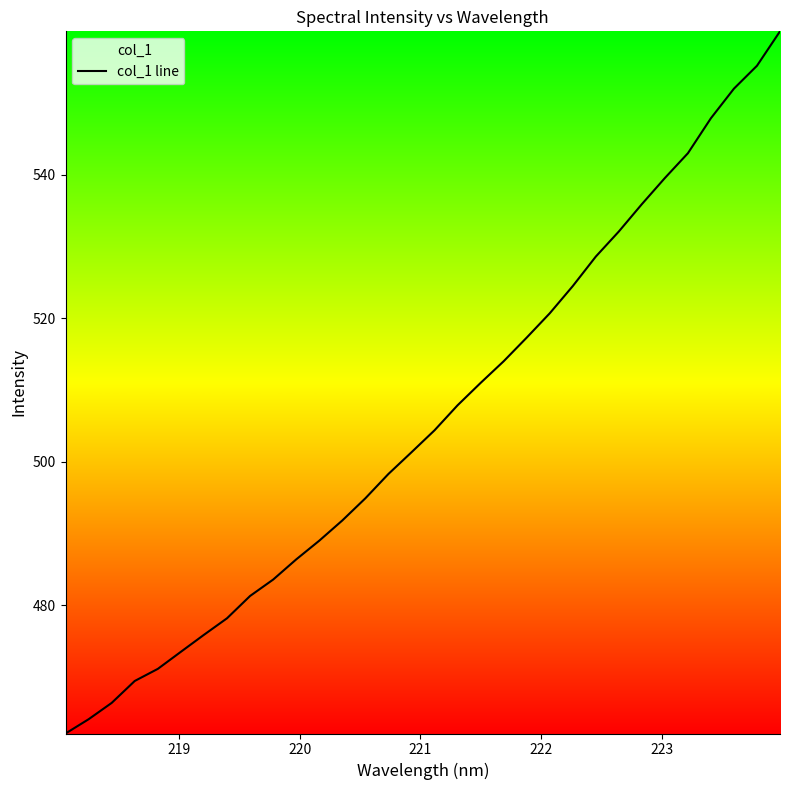

What is the greatest value displayed?

560.0